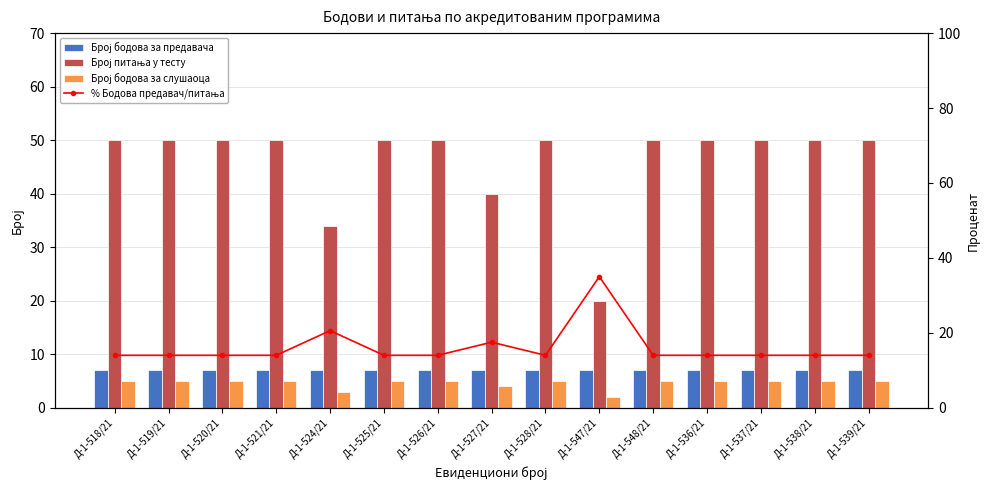

What is the difference between the maximum and minimum values in the Број бодова за слушаоца series?

3.0